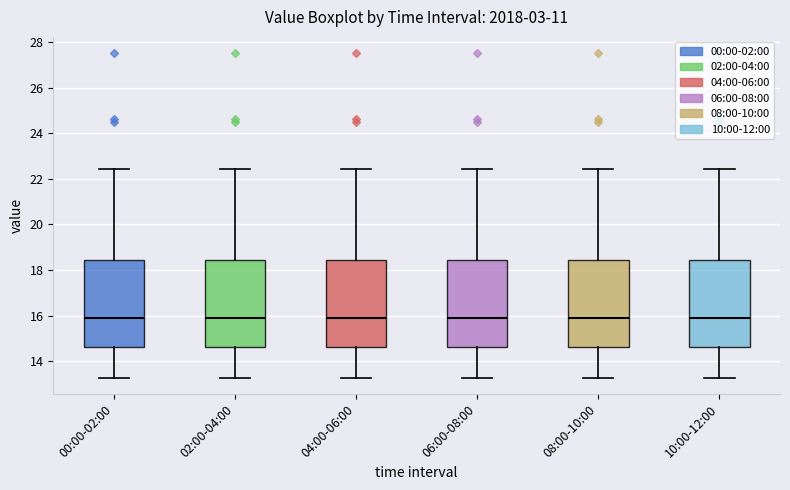

Where is the upper edge of the box for 06:00-08:00 on the y-axis? The values are not printed on the chart, so give them approximately, as read against the axis.

18.4